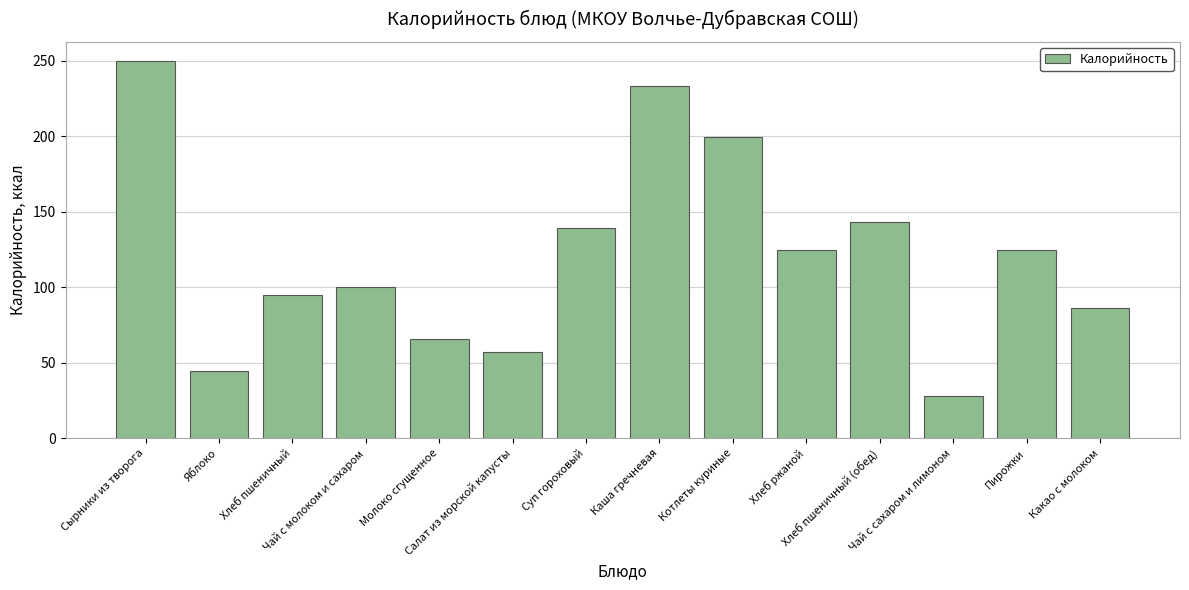

What is the average value?

120.8